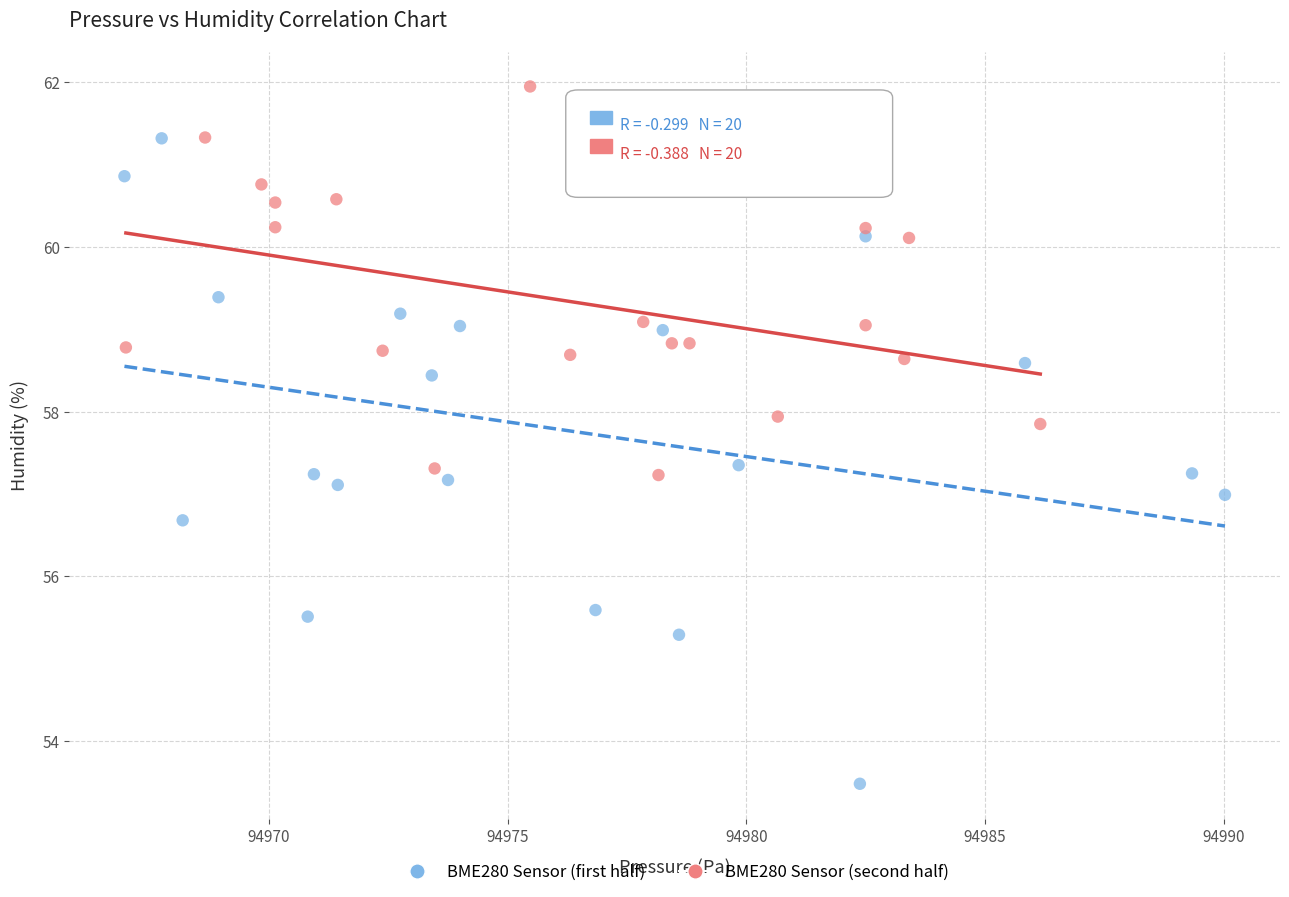

Which series reaches the minimum Y coordinate?

BME280 Sensor (first half)